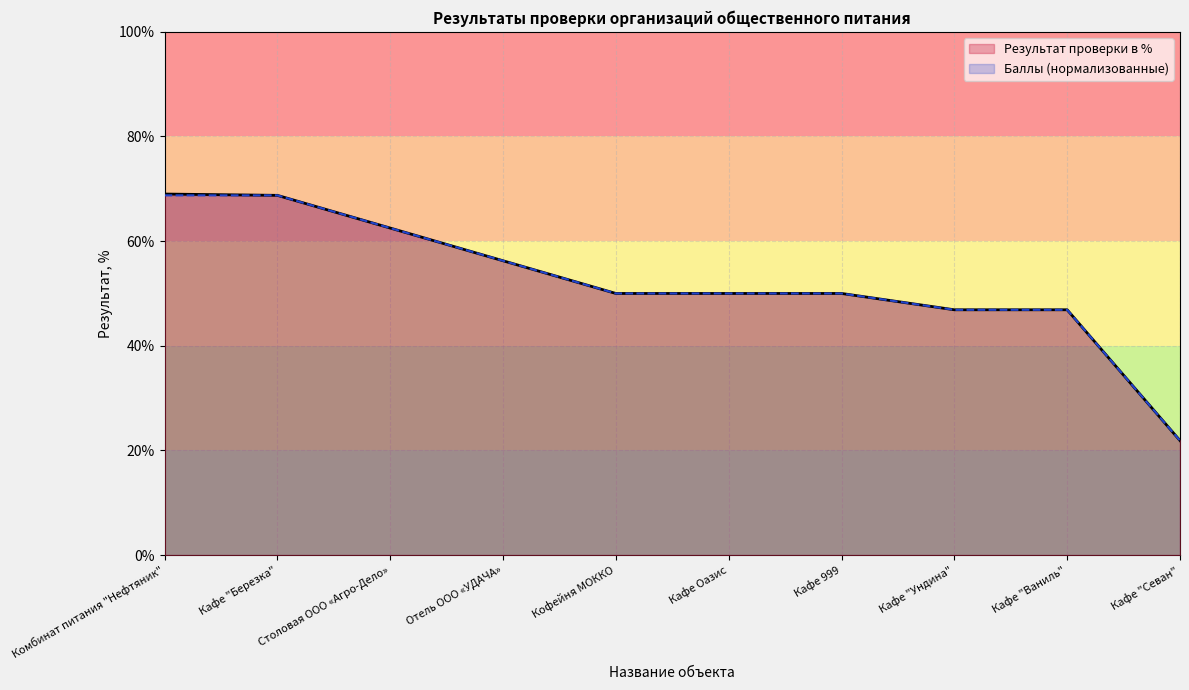

What is the value of the Баллы (нормализованные) point at the 1st from the left?

68.8